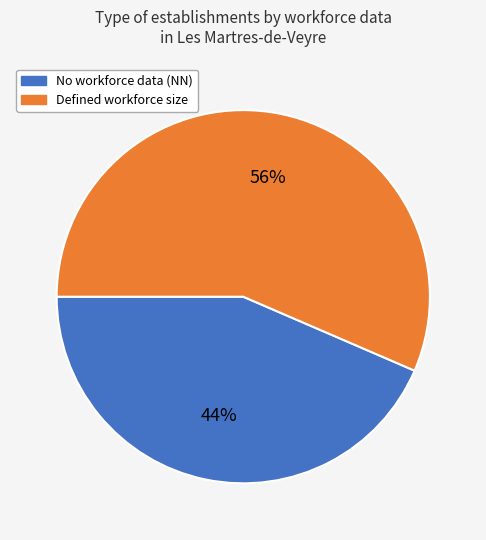

To the nearest percent, what is the average slice percentage?

50%